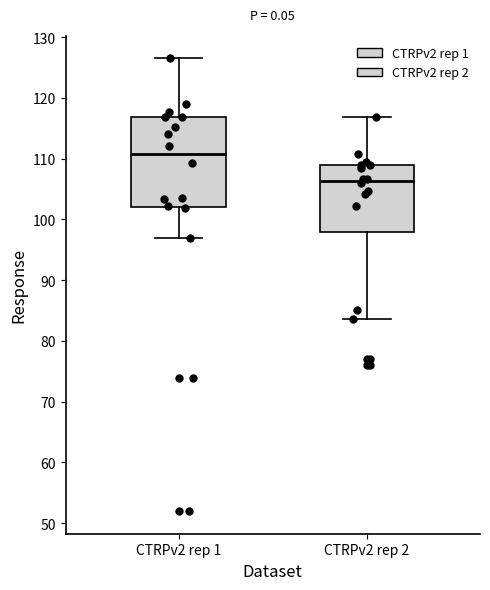

Comparing the boxes themselves (not the whiskers), which one is the tallest?

CTRPv2 rep 1